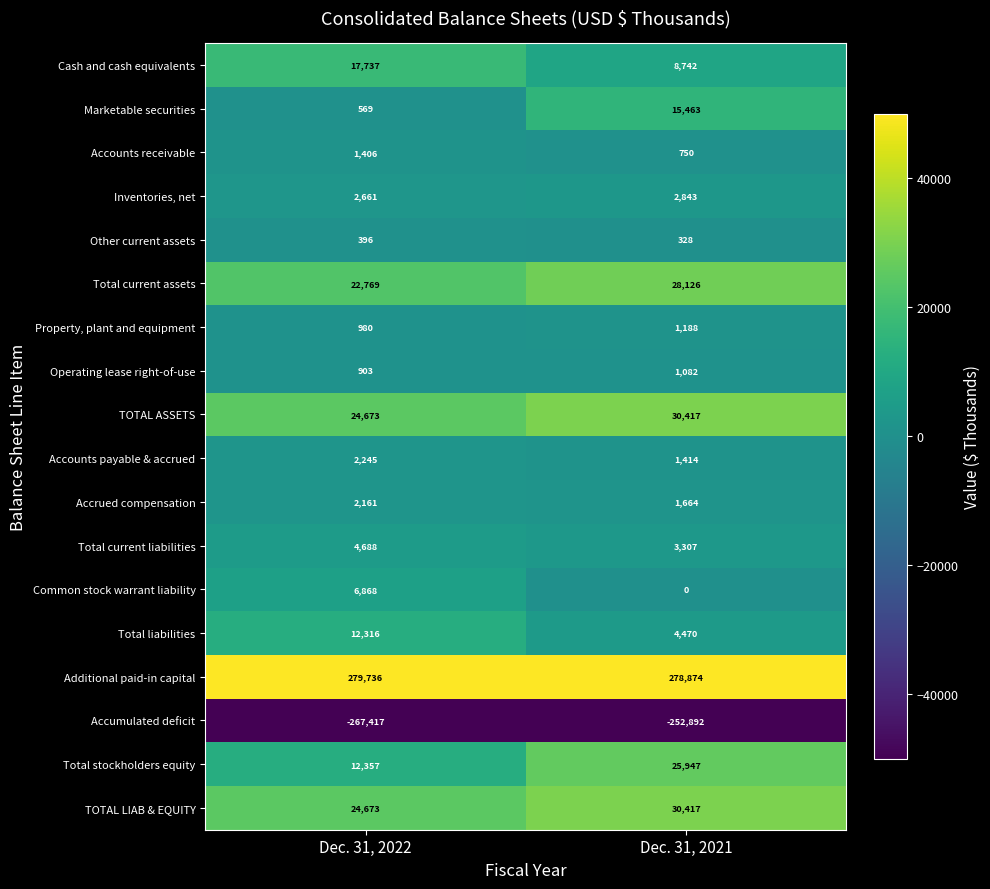

How many distinct data groups are displayed?

18